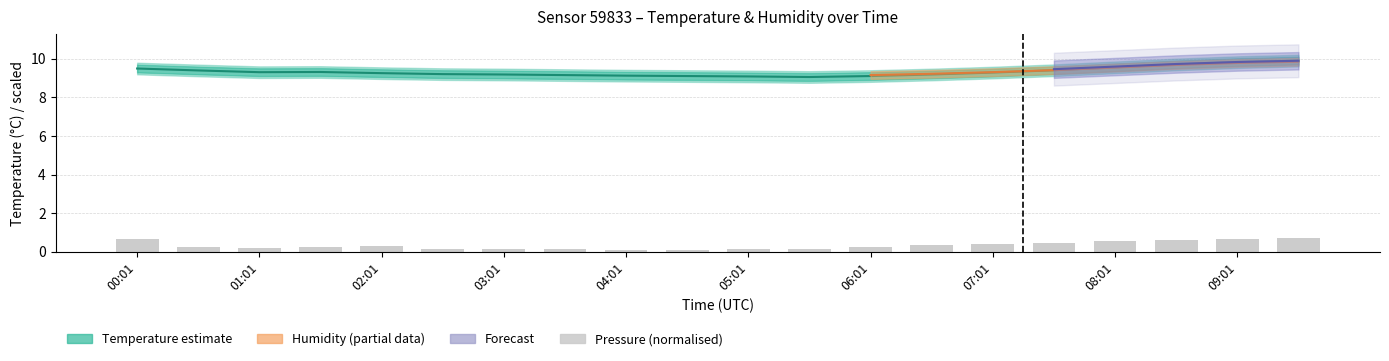

At which label is temperature closest to 9?

05:31